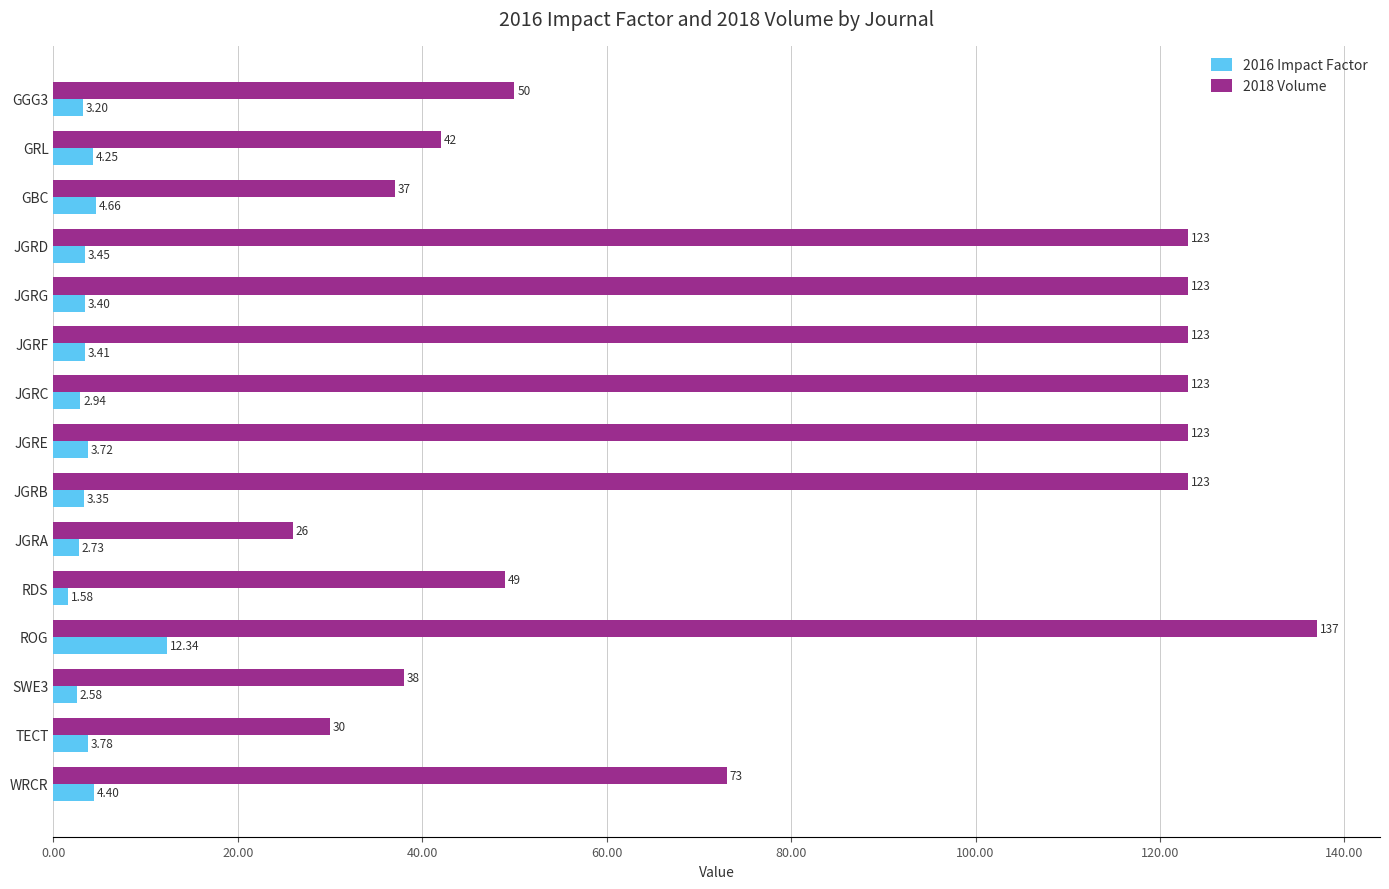

How many categories are shown in the chart?

15